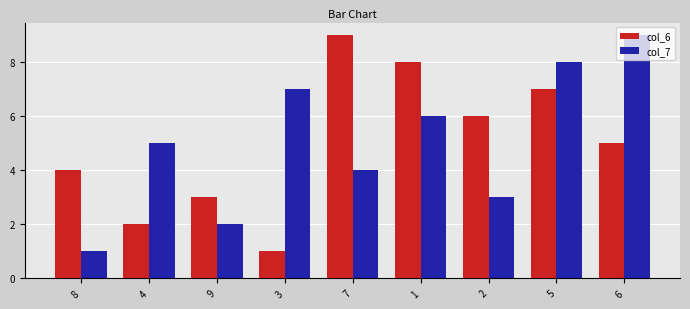

What is the label of the 1st bar from the right?

6